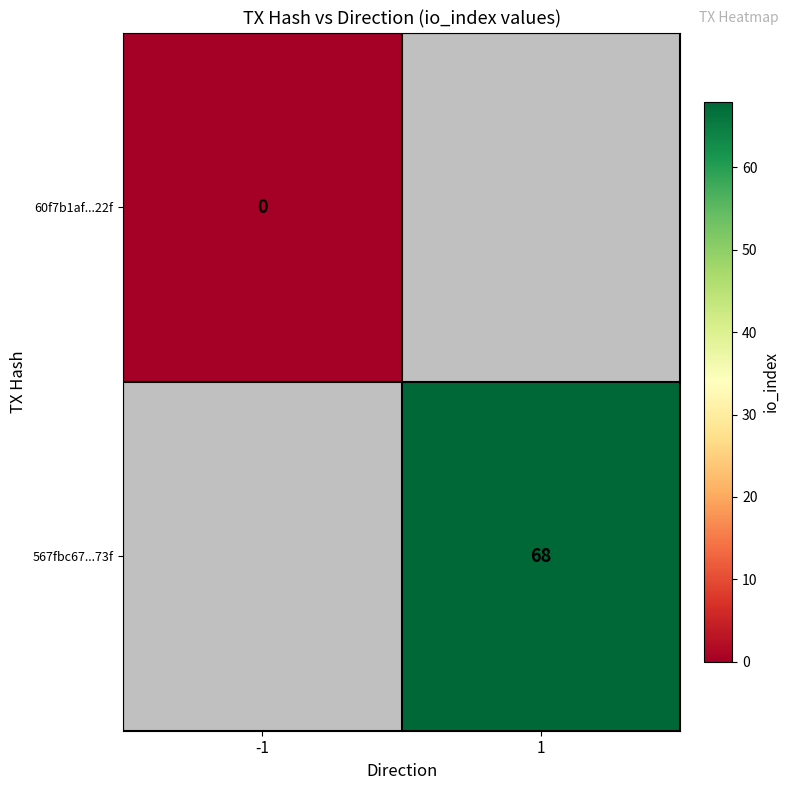

The value of 567fbc67...73f at 1 is 68. True or false?

True